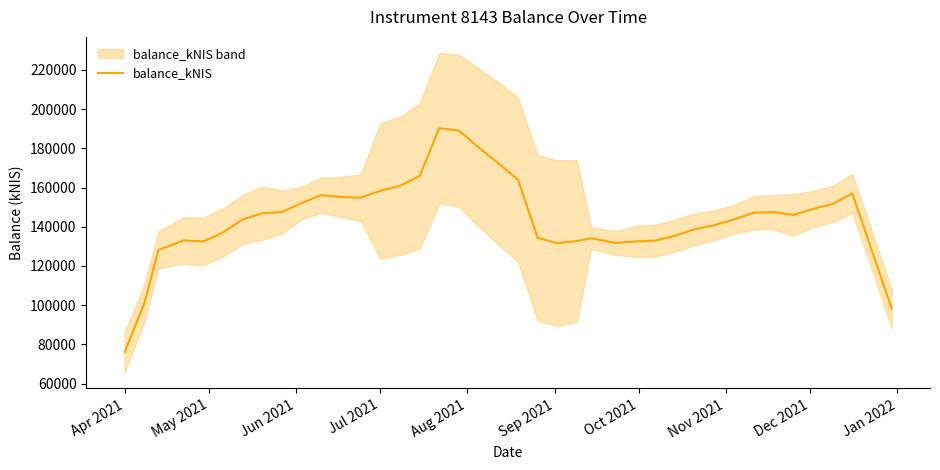

What is the lowest value of the balance_kNIS series?

76102.3